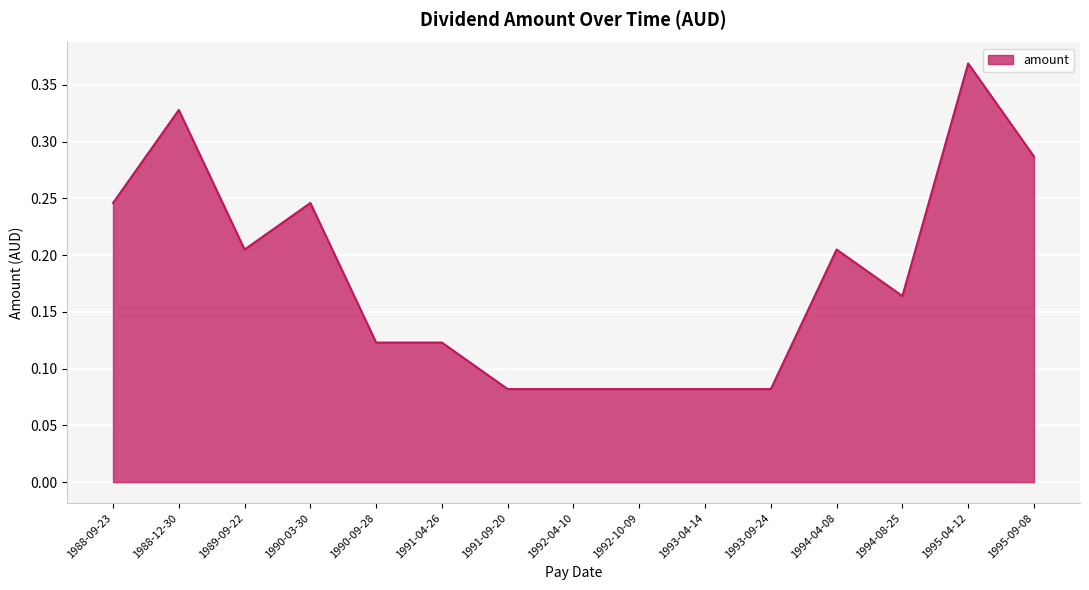

Is it true that the value at 1994-04-08 is 0.1?

False